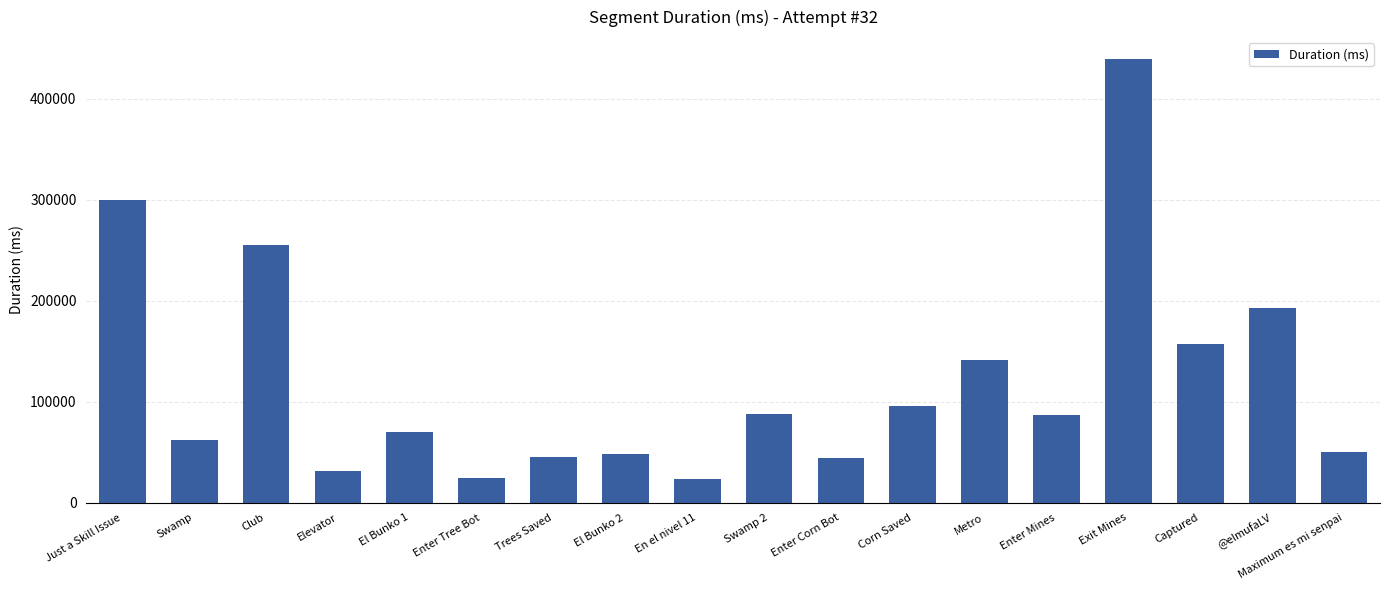

What is the minimum value shown in the chart?

22961